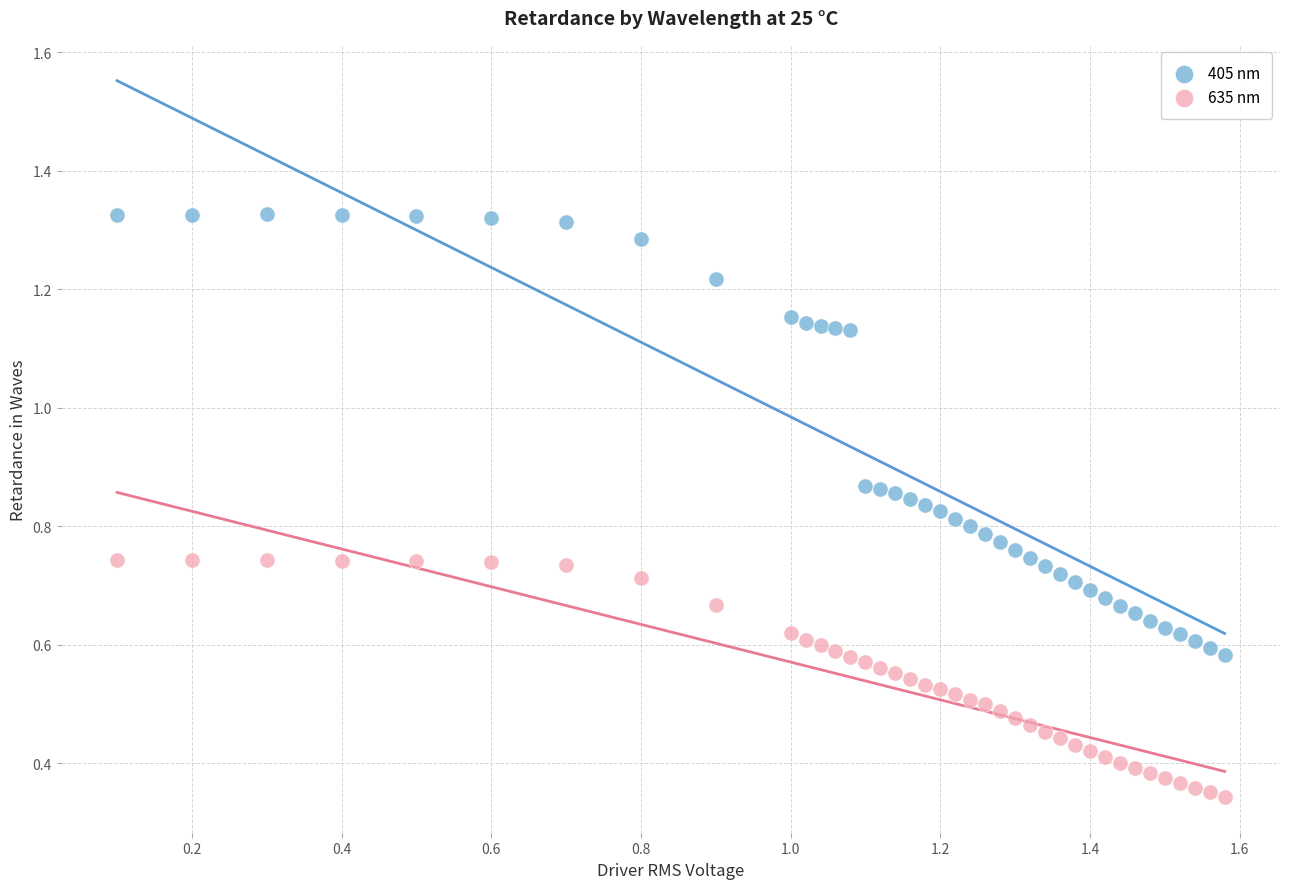

Which series reaches the minimum Y coordinate?

635 nm